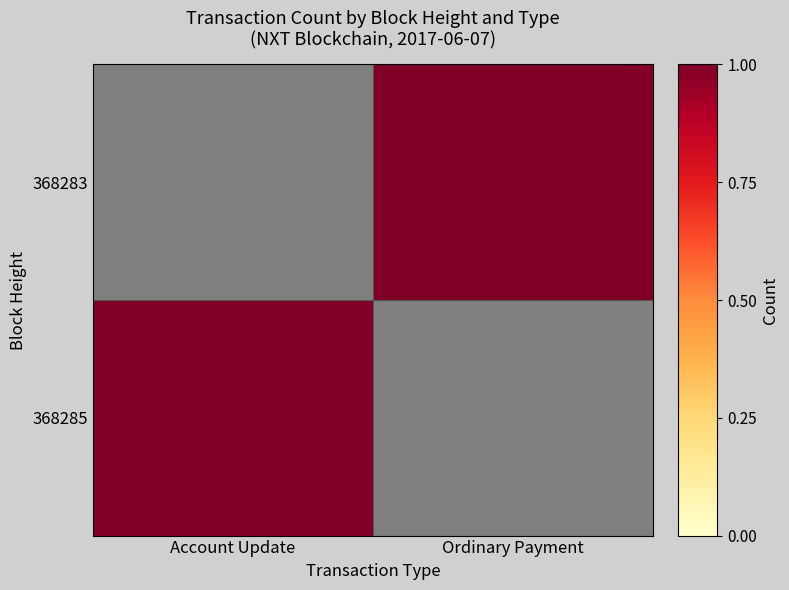

Reading left to right, transcribe all the data shown in this chart.

368283: Account Update=0	Ordinary Payment=1
368285: Account Update=1	Ordinary Payment=0